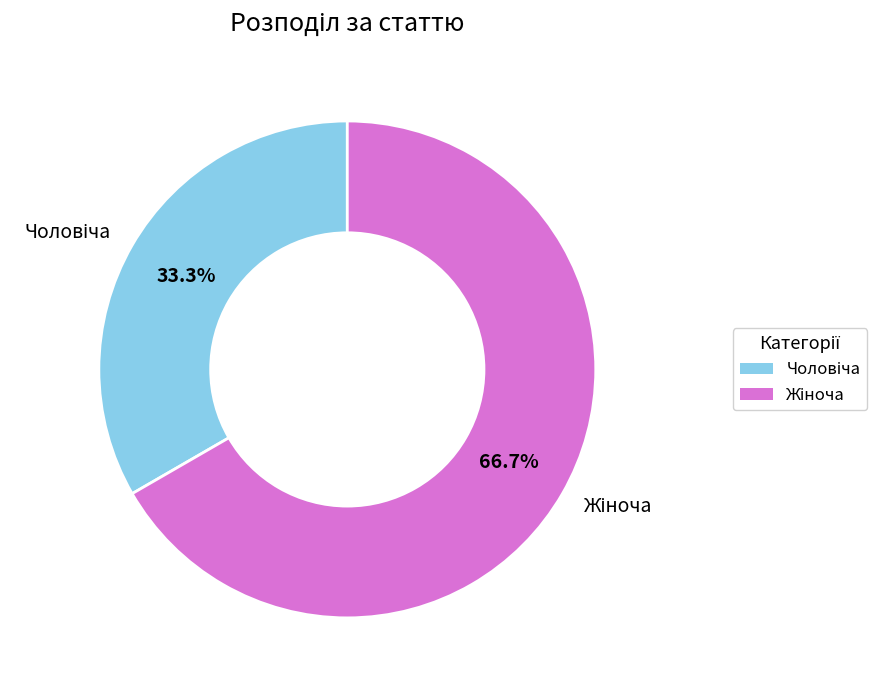

Is there any slice that represents more than half of the pie?

Yes